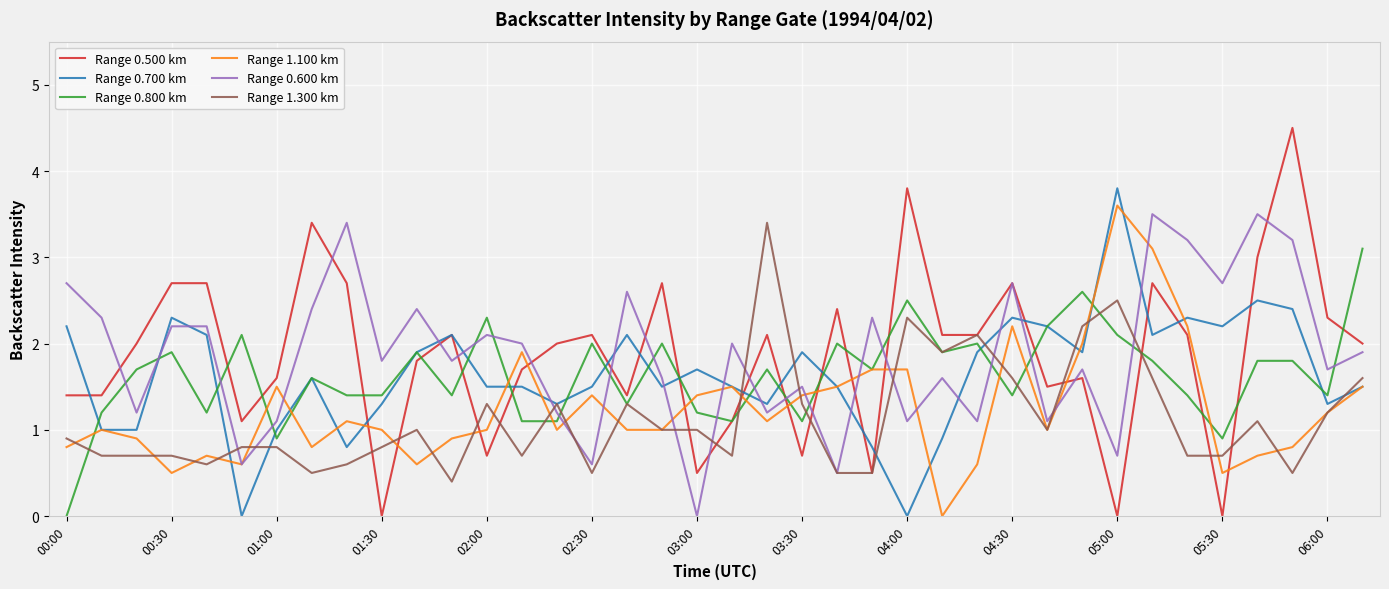

Rank the series by their maximum value, from lowest to highest.

Range 0.800 km, Range 1.300 km, Range 0.600 km, Range 1.100 km, Range 0.700 km, Range 0.500 km